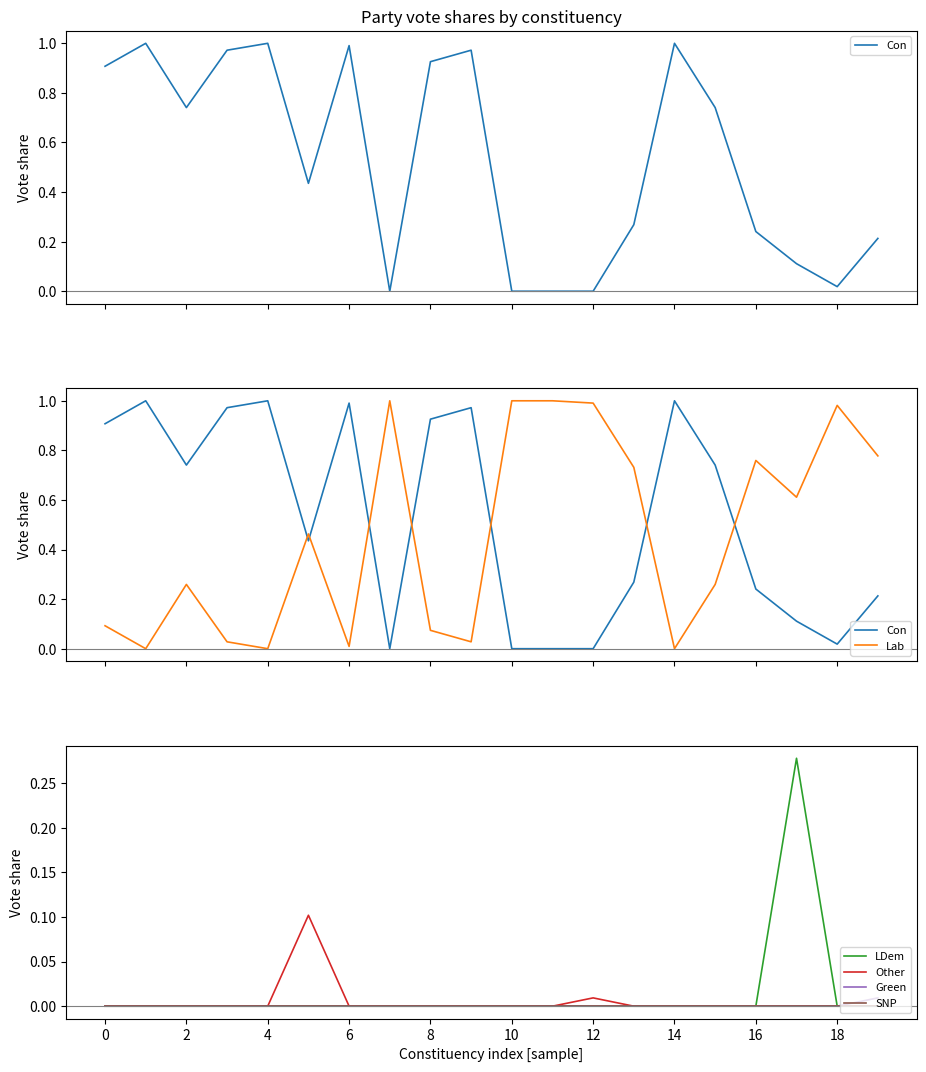

True or false: Green and LDem cross at least once.

False